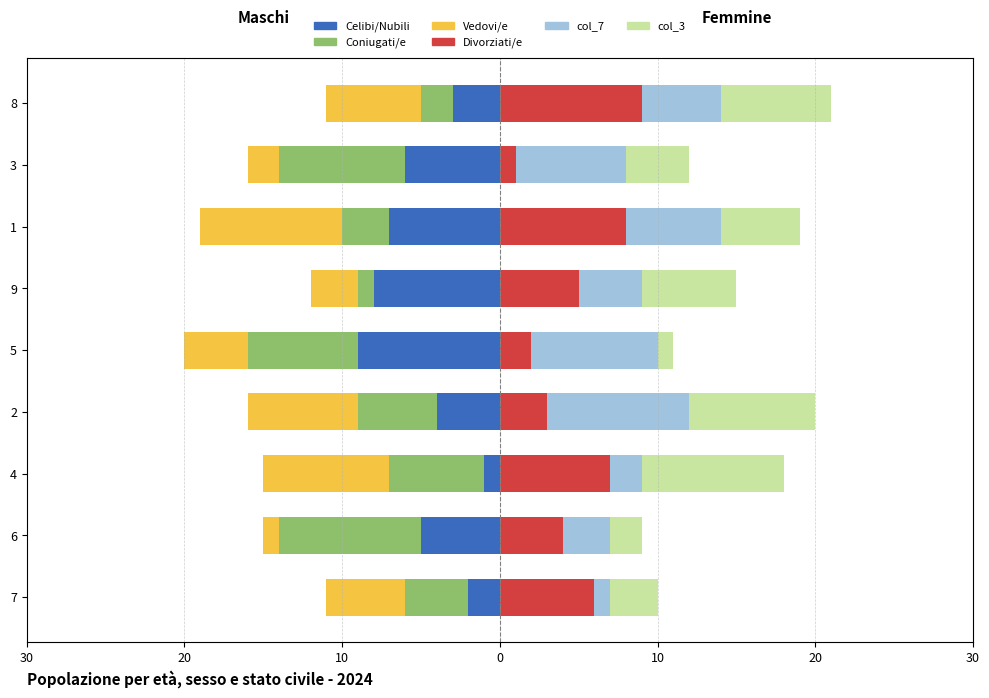

How many bars are there in each group?

6